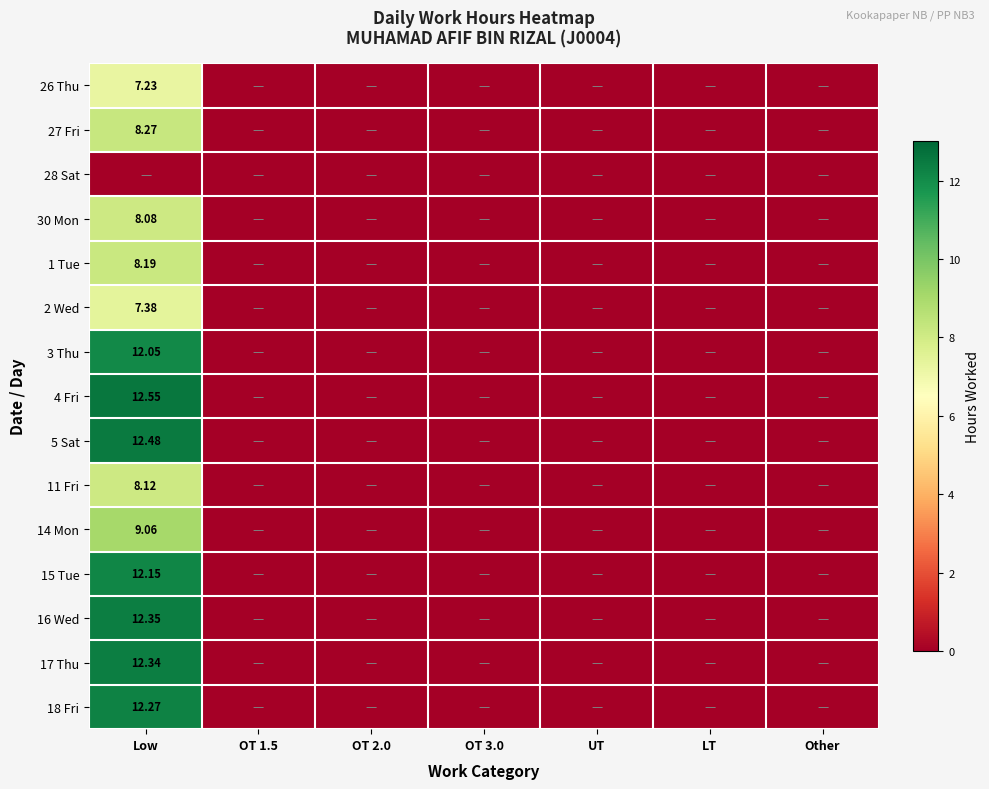

Which has a higher value, OT 2.0 or LT?

OT 2.0